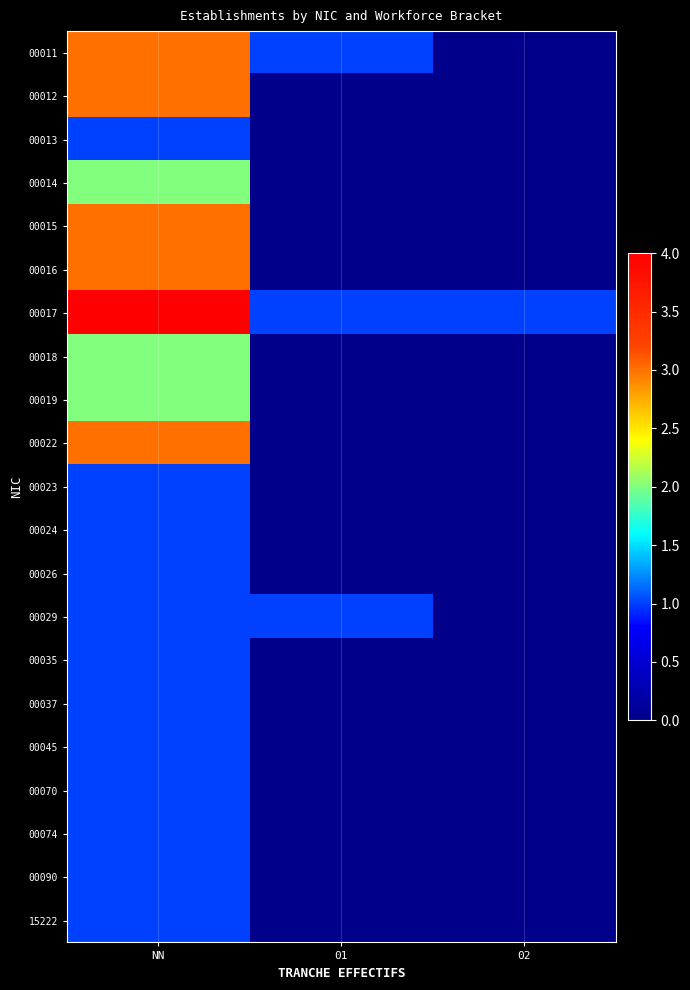

List the series in order of their peak value, highest first.

00017, 00011, 00012, 00015, 00016, 00022, 00014, 00018, 00019, 00013, 00023, 00024, 00026, 00029, 00035, 00037, 00045, 00070, 00074, 00090, 15222